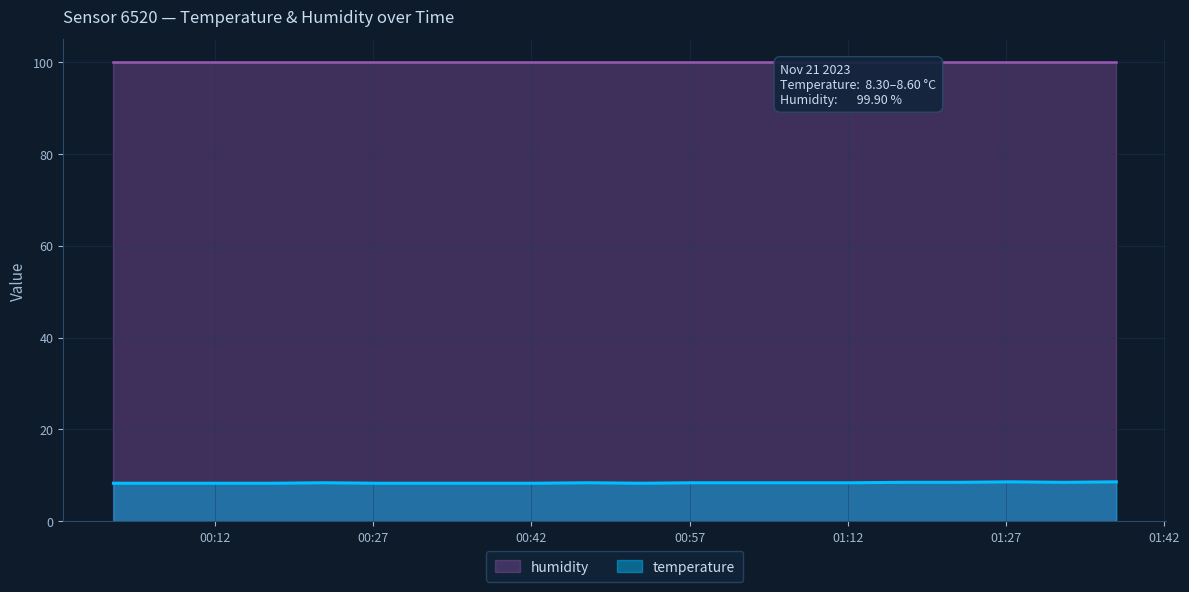

Which has a higher value, 2023-11-21T00:27:20 or 2023-11-21T00:17:21?

2023-11-21T00:27:20